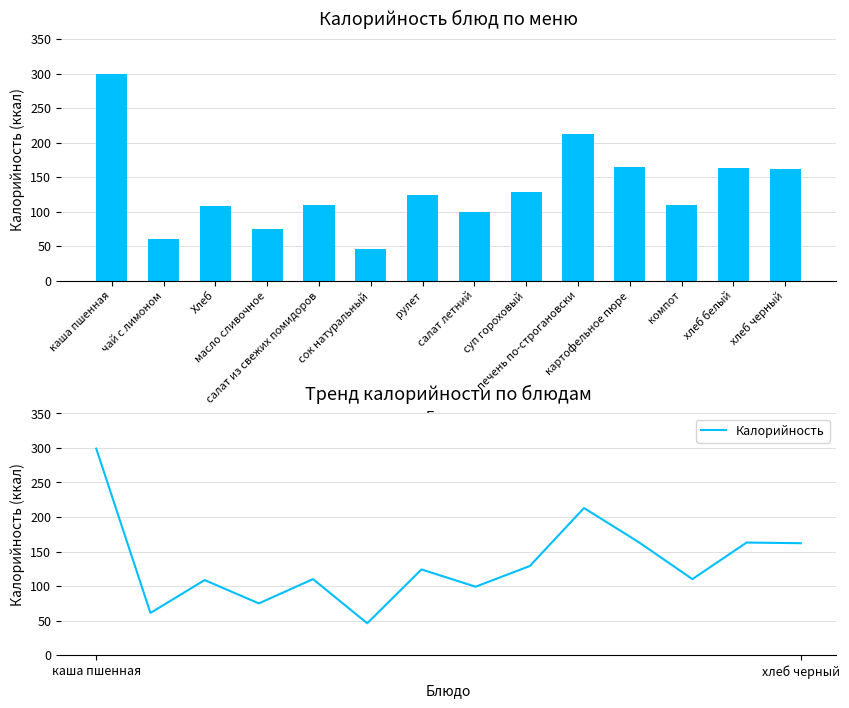

What is the approximate value at печень по-строгановски?

213.0